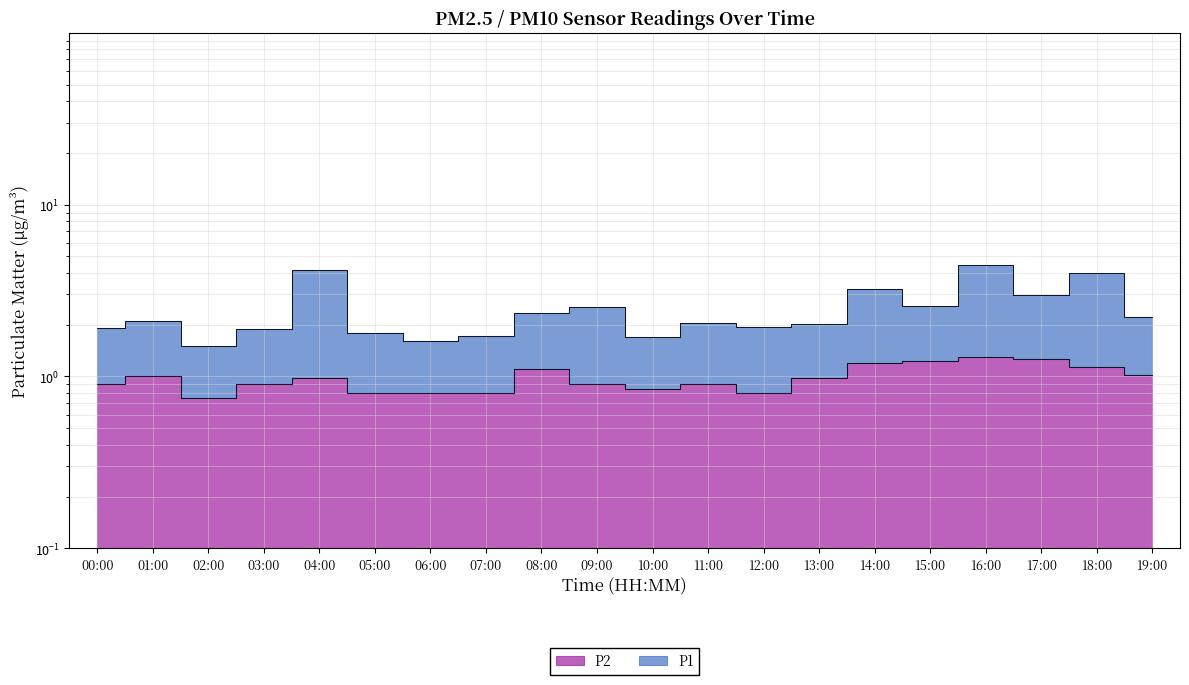

True or false: P2 and P1 intersect in this chart.

False